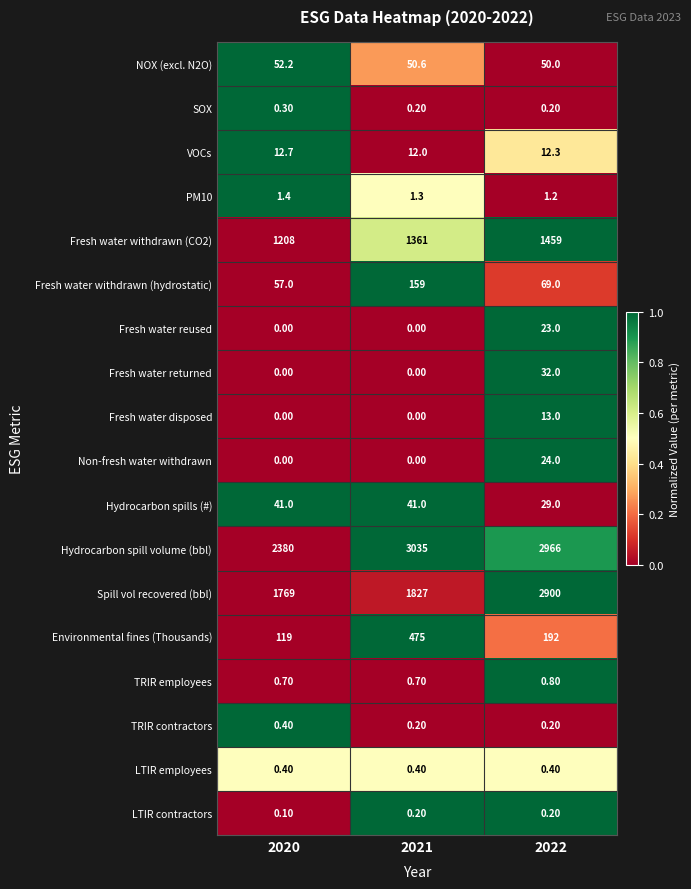

Count the number of categories in the chart.

3